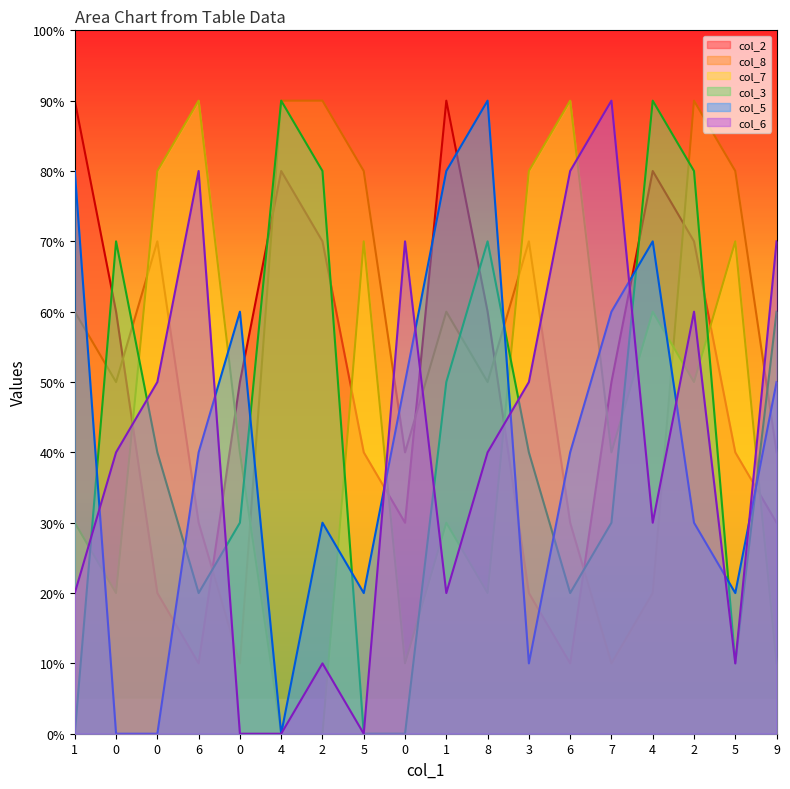

Which category has the highest value in the col_2 series?

1